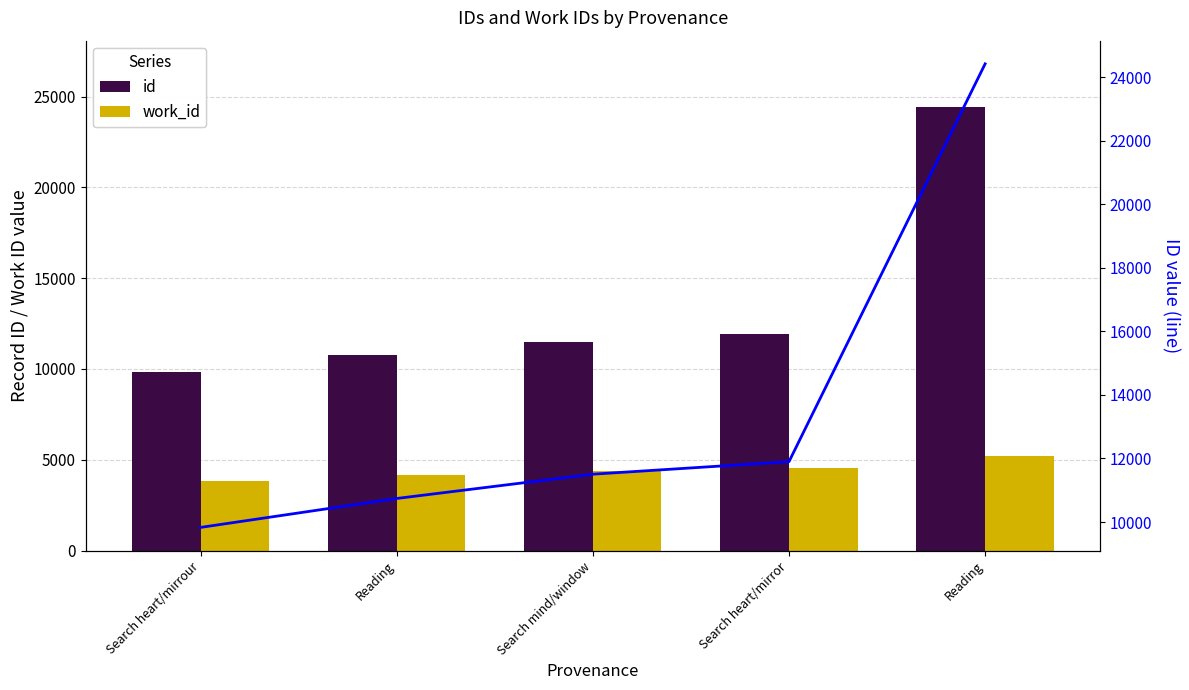

Where does the id series first go above 11506?

Search heart/mirror